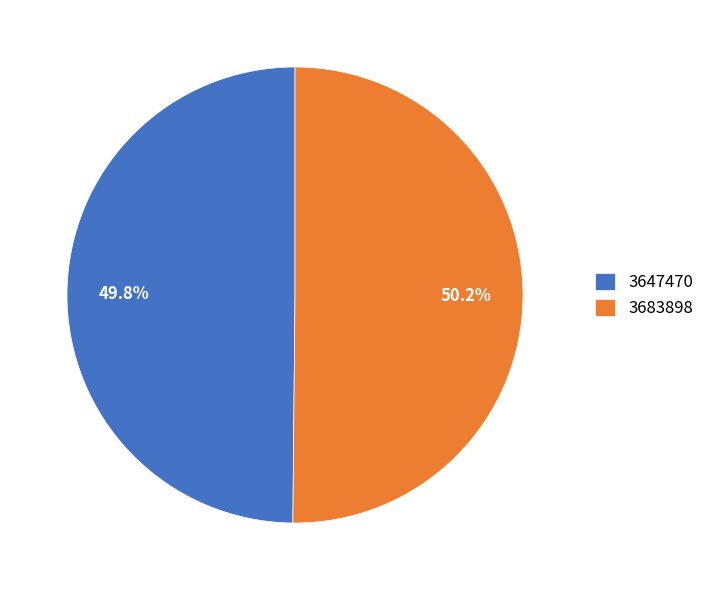

What is the ratio of the value at 3683898 to the value at 3647470?

1.0